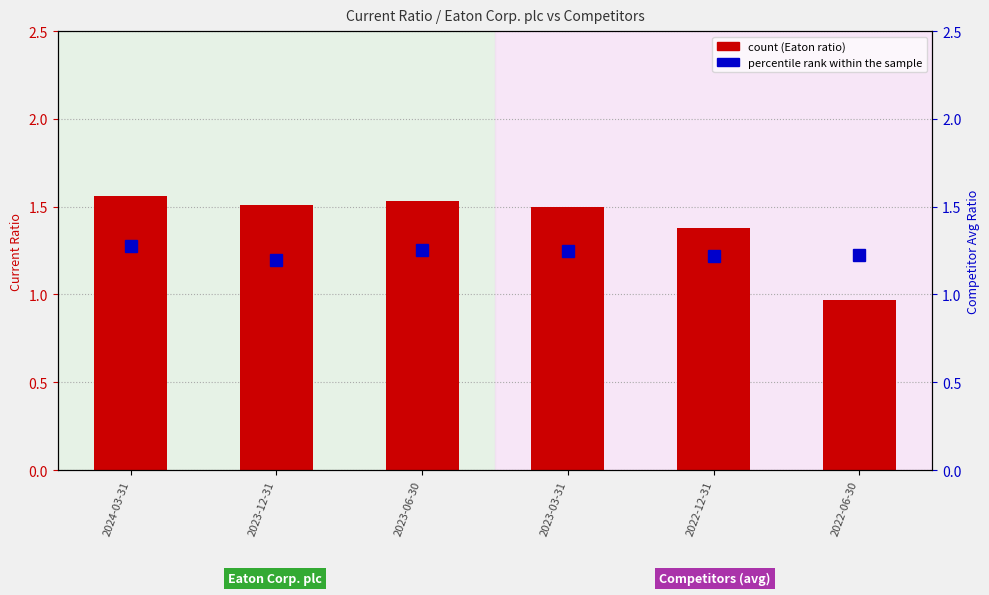

At which category does the chart reach its minimum across all series?

2022-06-30